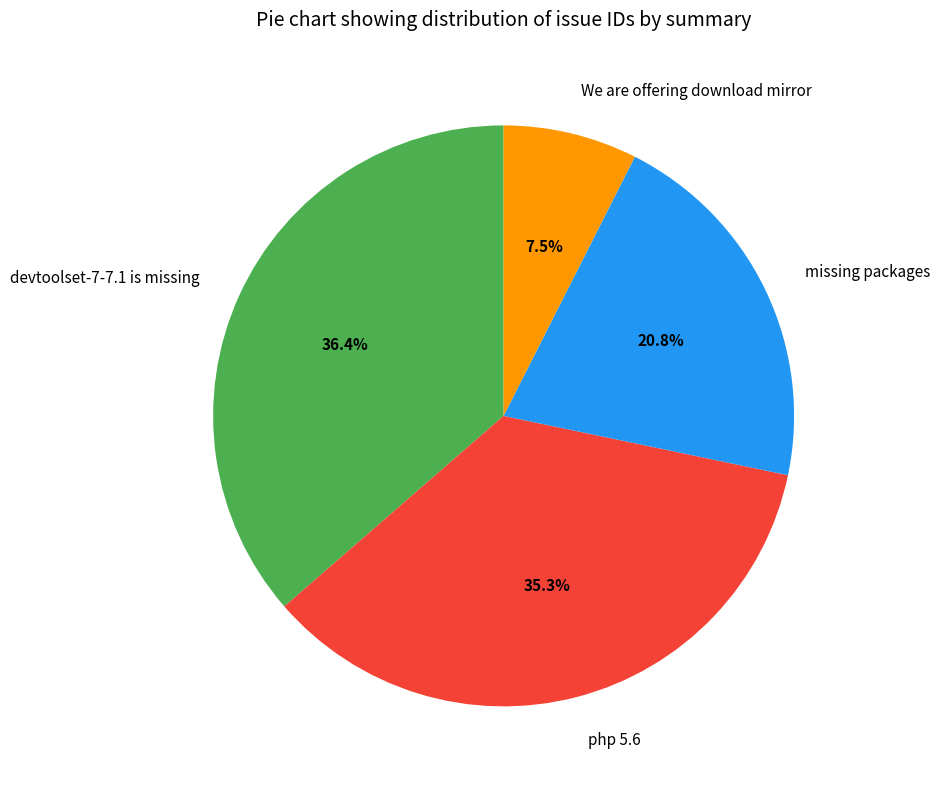

Does We are offering download mirror represent more than half of the total?

No